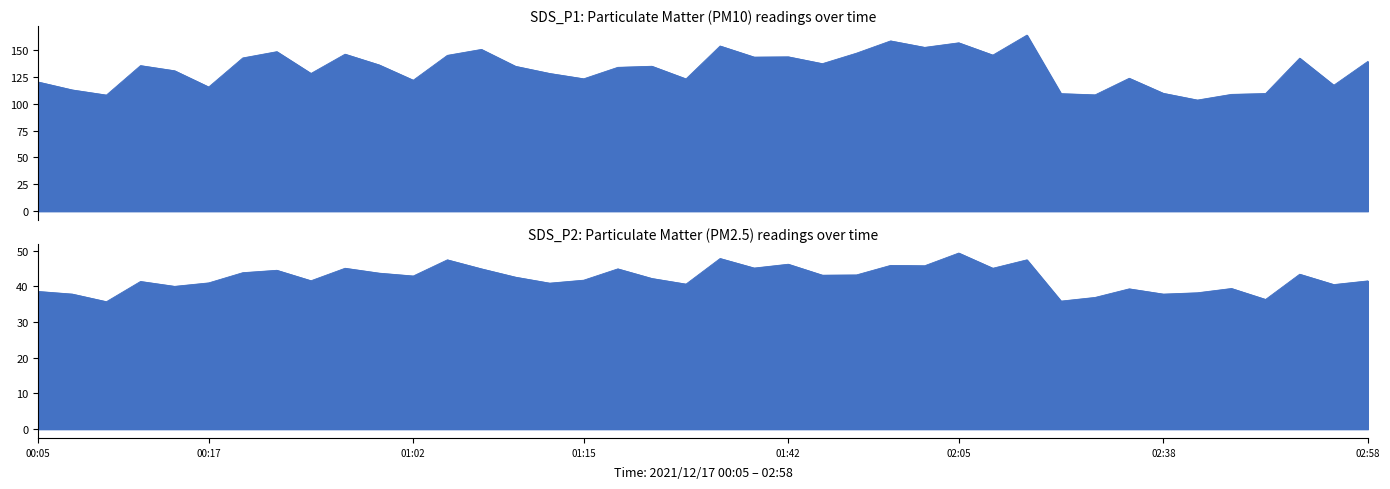

Which category has the highest value in the SDS_P1 series?

2021/12/17 02:12